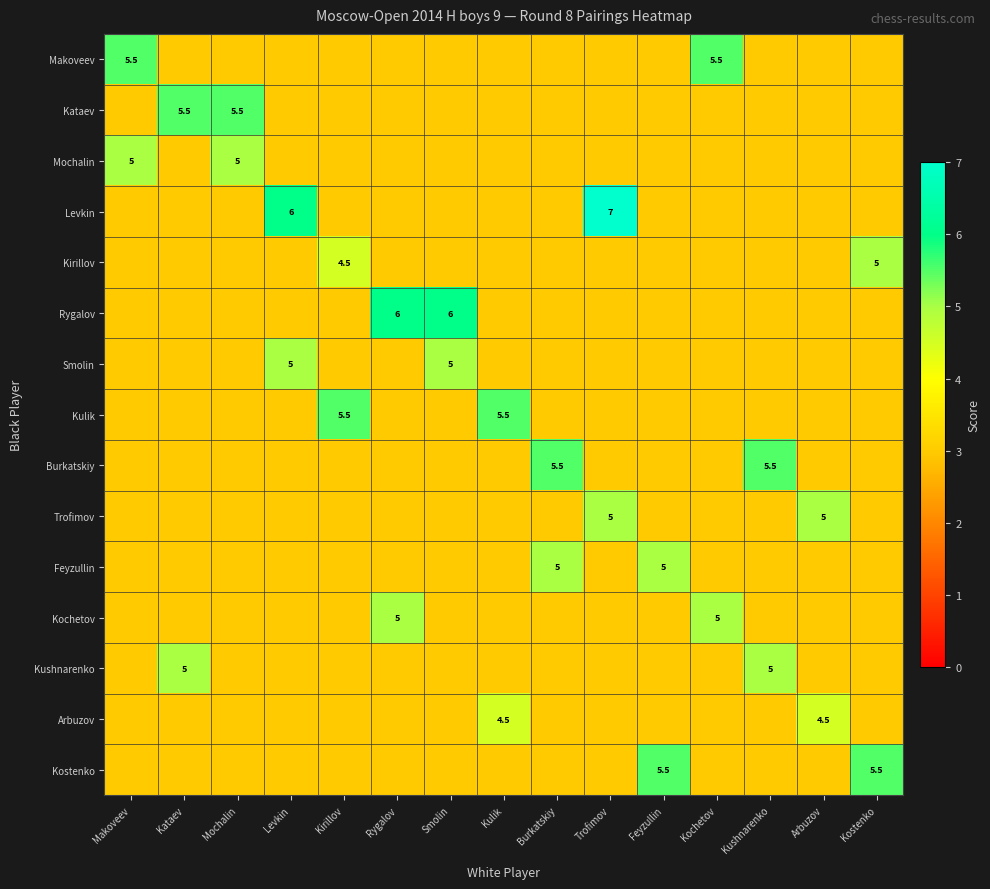

True or false: Kulik has a value of 9.7 at Kirillov.

False